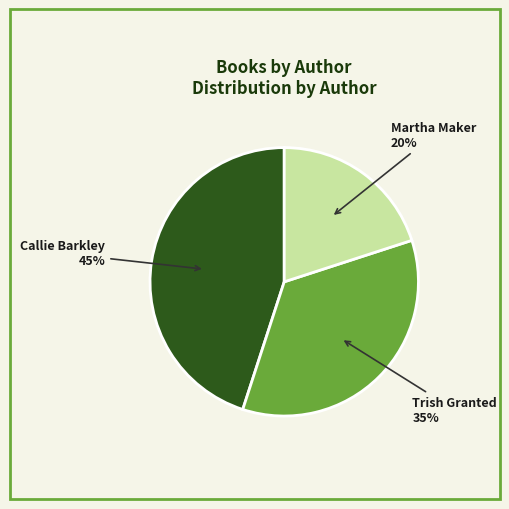

To the nearest percent, what percentage of the pie is Martha Maker?

20%